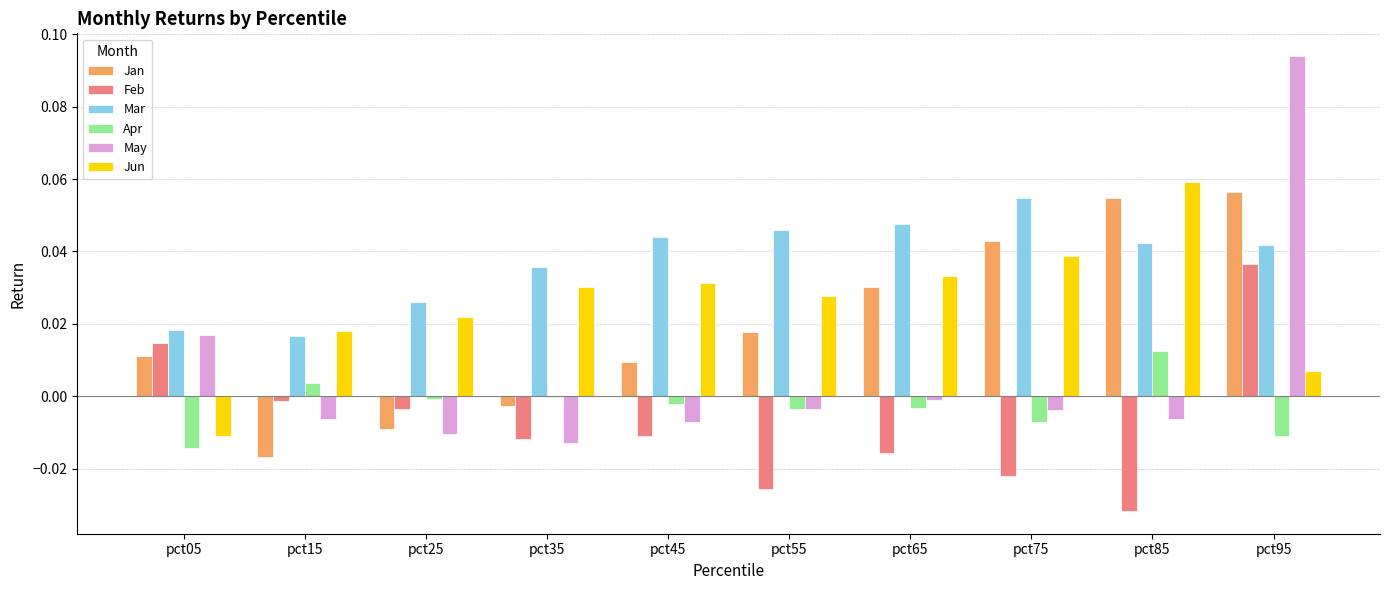

Which series has the largest range (max minus min)?

May